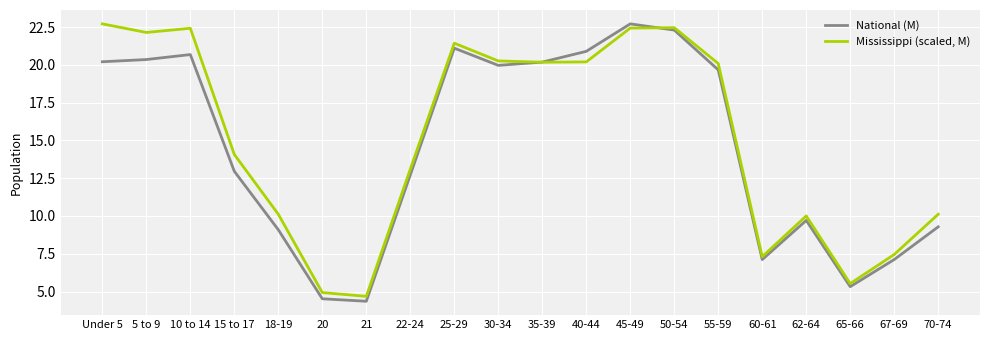

What is the greatest value displayed?

22.7